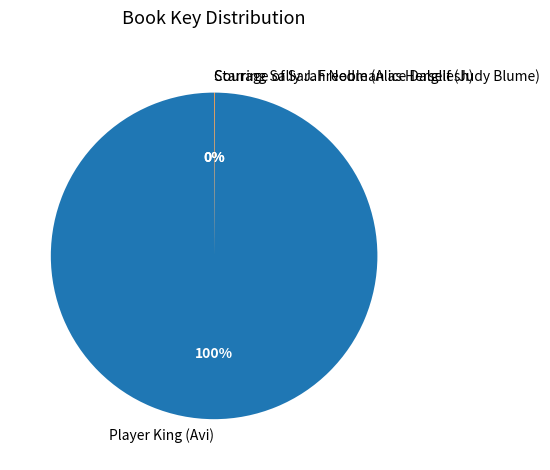

What percentage is the Player King (Avi) slice, to the nearest percent?

100%